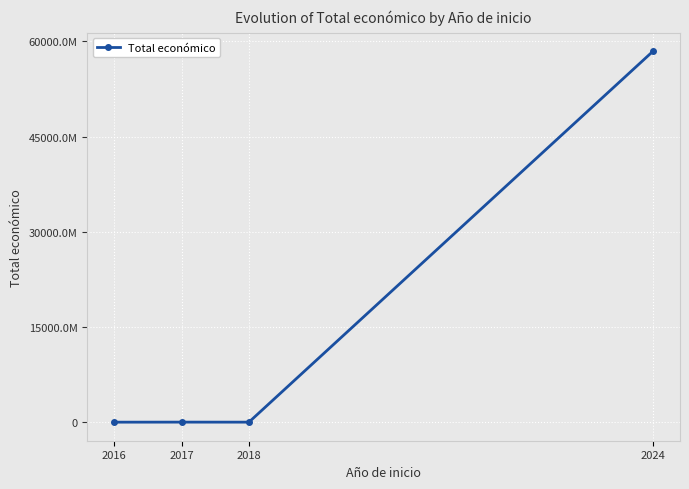

How many categories are shown in the chart?

4